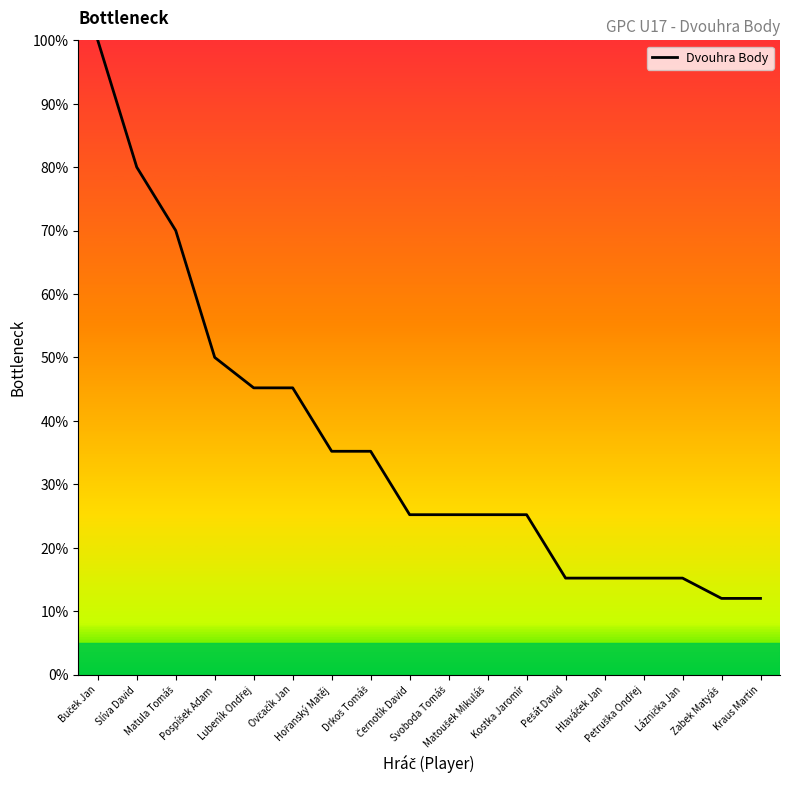

Reading left to right, what are all the values shown in this chart?

100.0	80.0	70.0	50.0	45.2	45.2	35.2	35.2	25.2	25.2	25.2	25.2	15.2	15.2	15.2	15.2	12.0	12.0